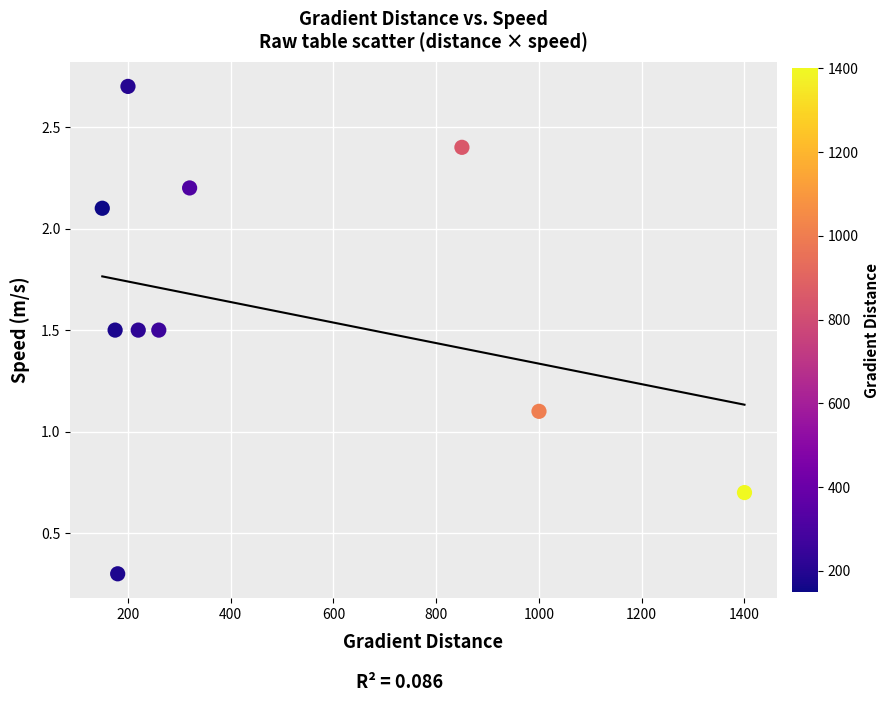

What is the average X value?

475.5